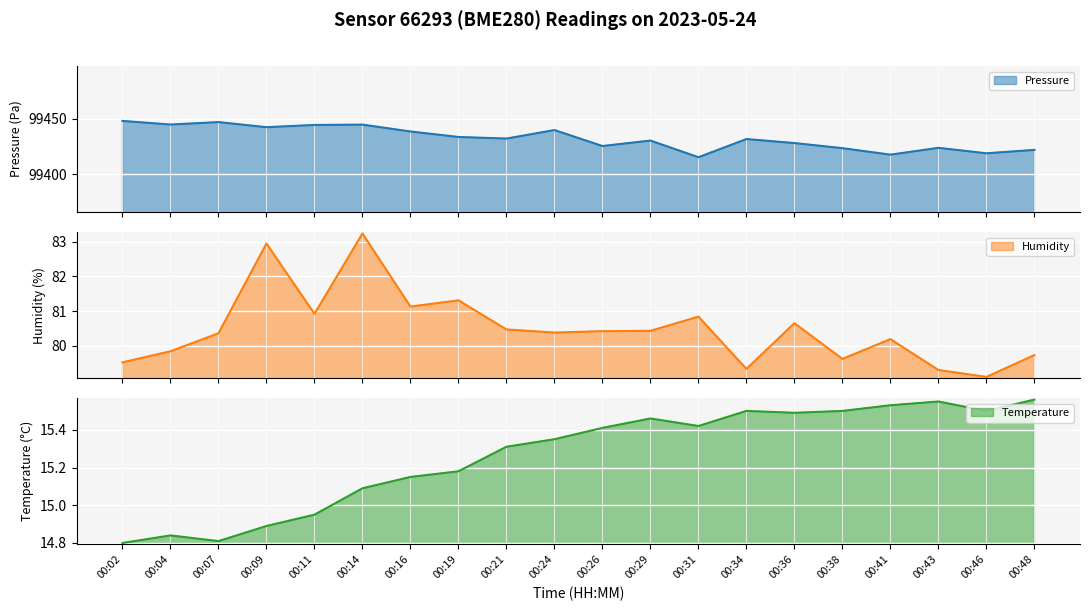

Reading left to right, transcribe all the data shown in this chart.

pressure: 00:02=99448.2	00:04=99444.9	00:07=99447.1	00:09=99442.5	00:11=99444.5	00:14=99444.8	00:16=99438.6	00:19=99433.6	00:21=99432.2	00:24=99439.9	00:26=99425.4	00:29=99430.4	00:31=99415.3	00:34=99431.8	00:36=99428.1	00:38=99423.5	00:41=99417.6	00:43=99423.8	00:46=99418.9	00:48=99421.9
humidity: 00:02=79.5	00:04=79.8	00:07=80.4	00:09=83.0	00:11=80.9	00:14=83.2	00:16=81.1	00:19=81.3	00:21=80.5	00:24=80.4	00:26=80.4	00:29=80.4	00:31=80.8	00:34=79.3	00:36=80.7	00:38=79.6	00:41=80.2	00:43=79.3	00:46=79.1	00:48=79.7
temperature: 00:02=14.8	00:04=14.8	00:07=14.8	00:09=14.9	00:11=14.9	00:14=15.1	00:16=15.2	00:19=15.2	00:21=15.3	00:24=15.3	00:26=15.4	00:29=15.5	00:31=15.4	00:34=15.5	00:36=15.5	00:38=15.5	00:41=15.5	00:43=15.6	00:46=15.5	00:48=15.6